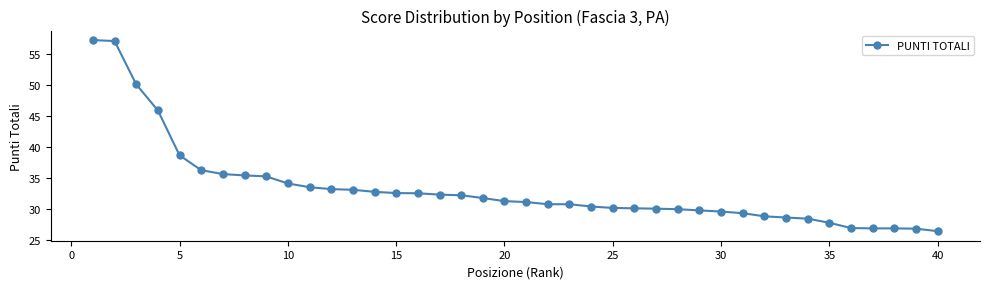

What is the minimum value shown in the chart?

26.4